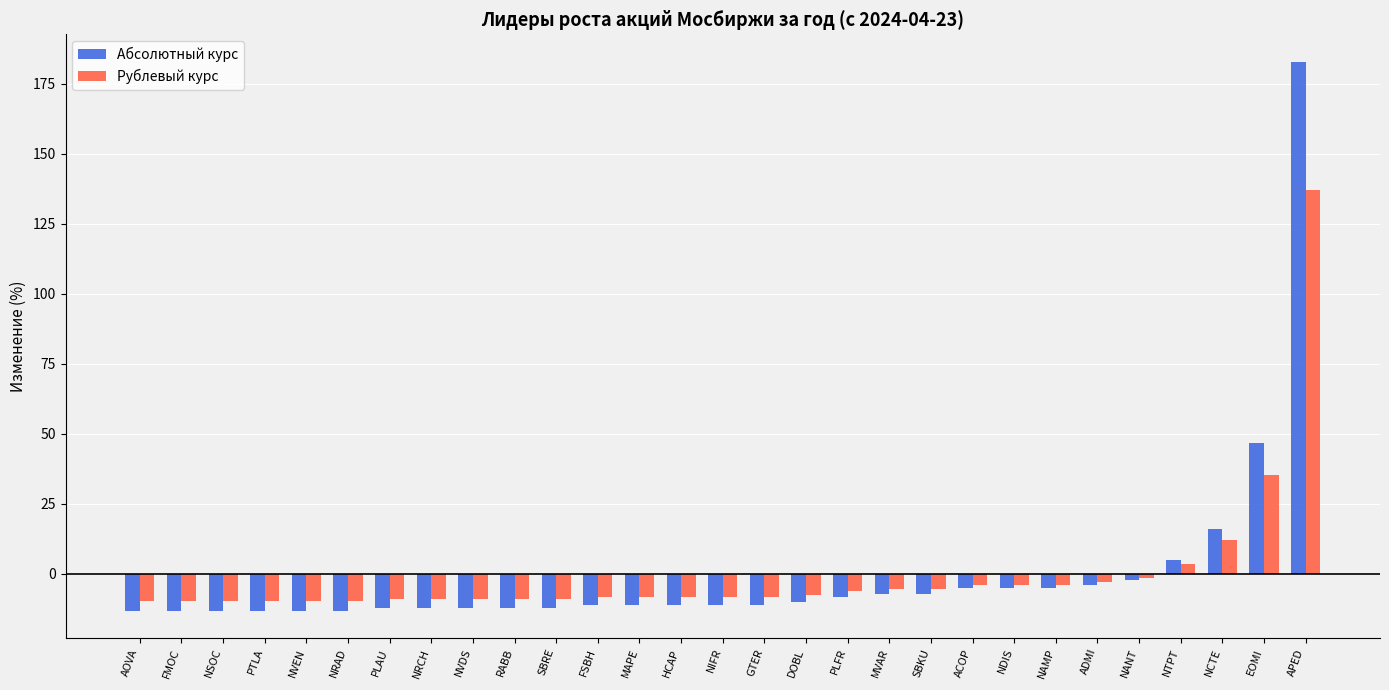

The value of Рублевый курс at MVAR is -8.5. True or false?

False